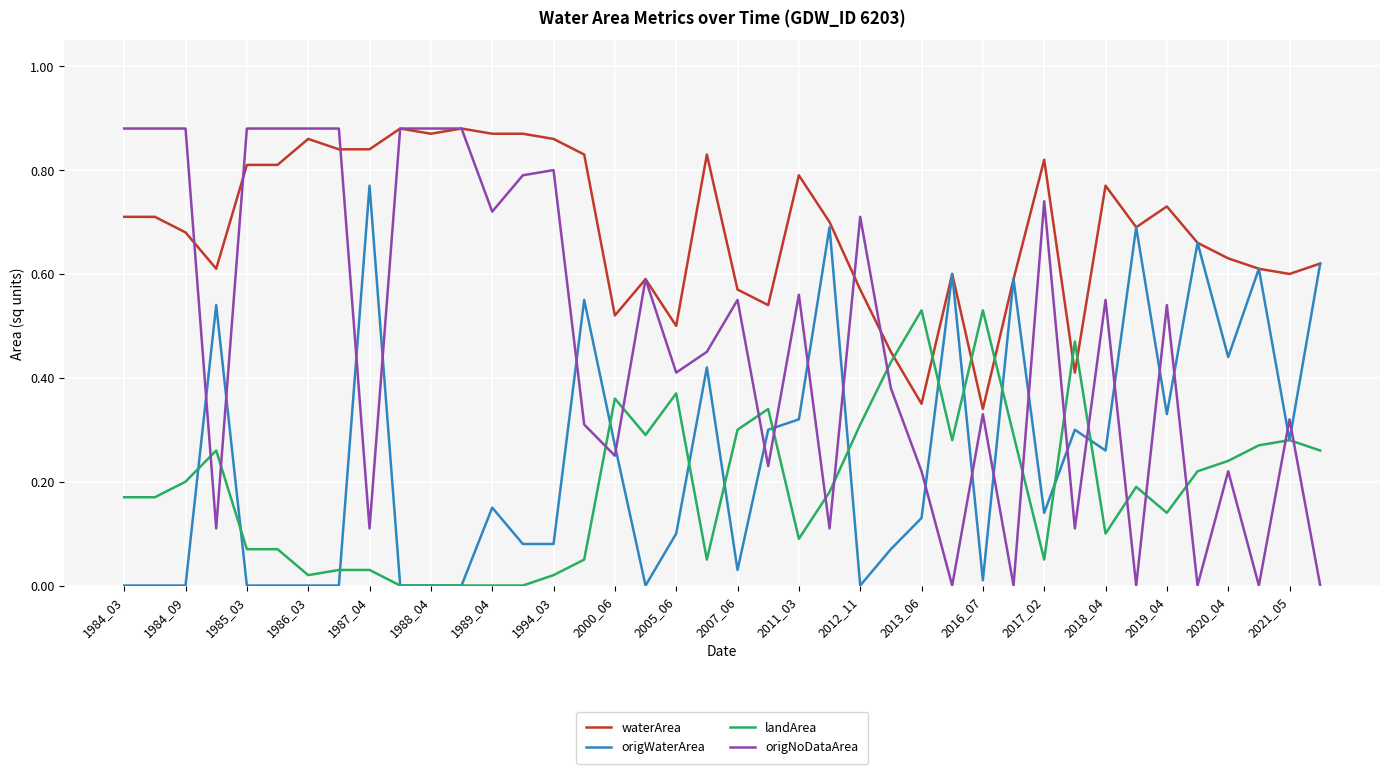

Which series has the largest range (max minus min)?

origNoDataArea